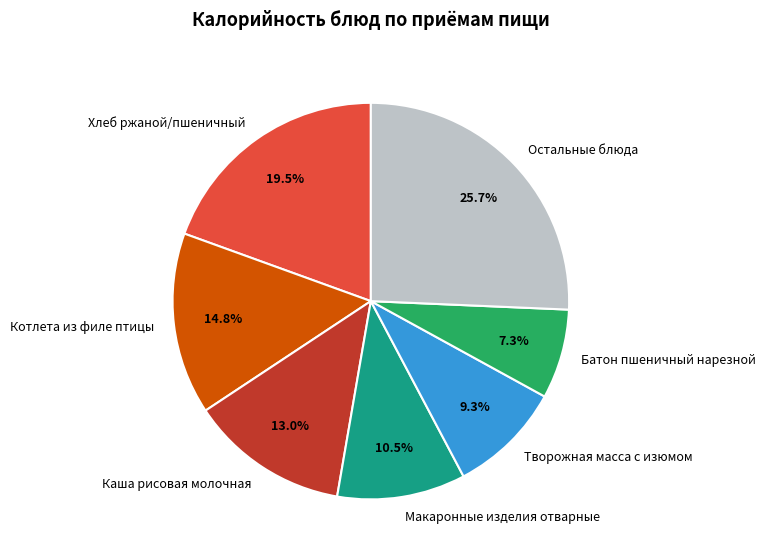

Does Остальные блюда account for over 50% of the chart?

No